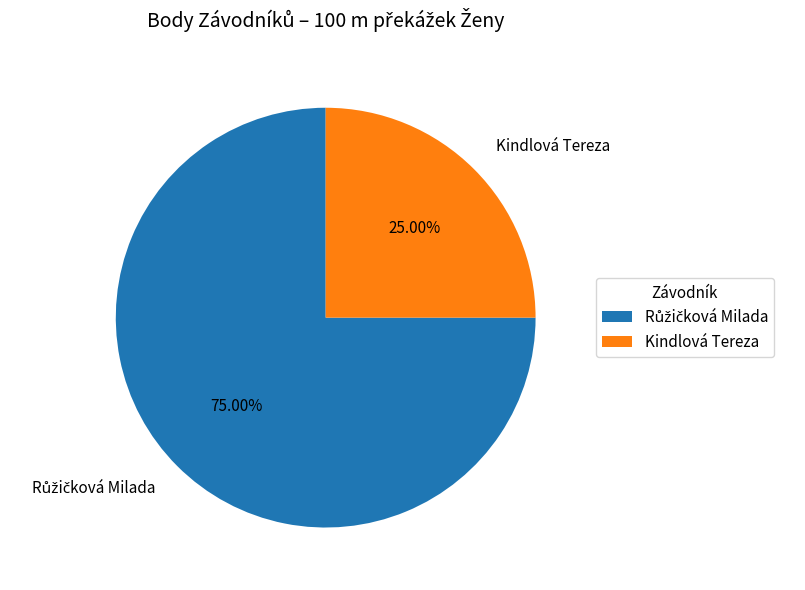

How many segments does this pie chart have?

2